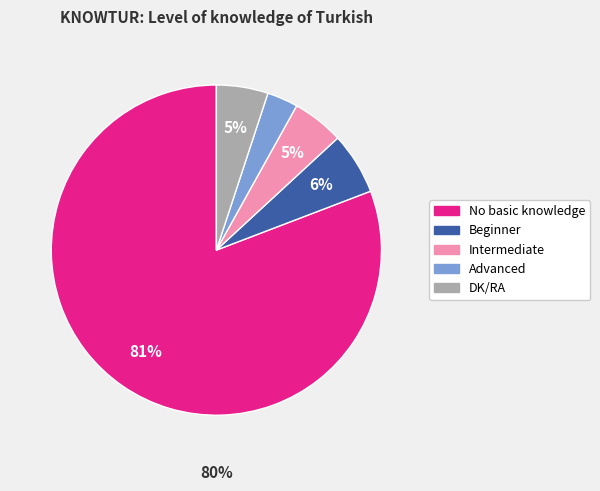

Rank the categories by value from lowest to highest.

Advanced, Intermediate, DK/RA, Beginner, No basic knowledge